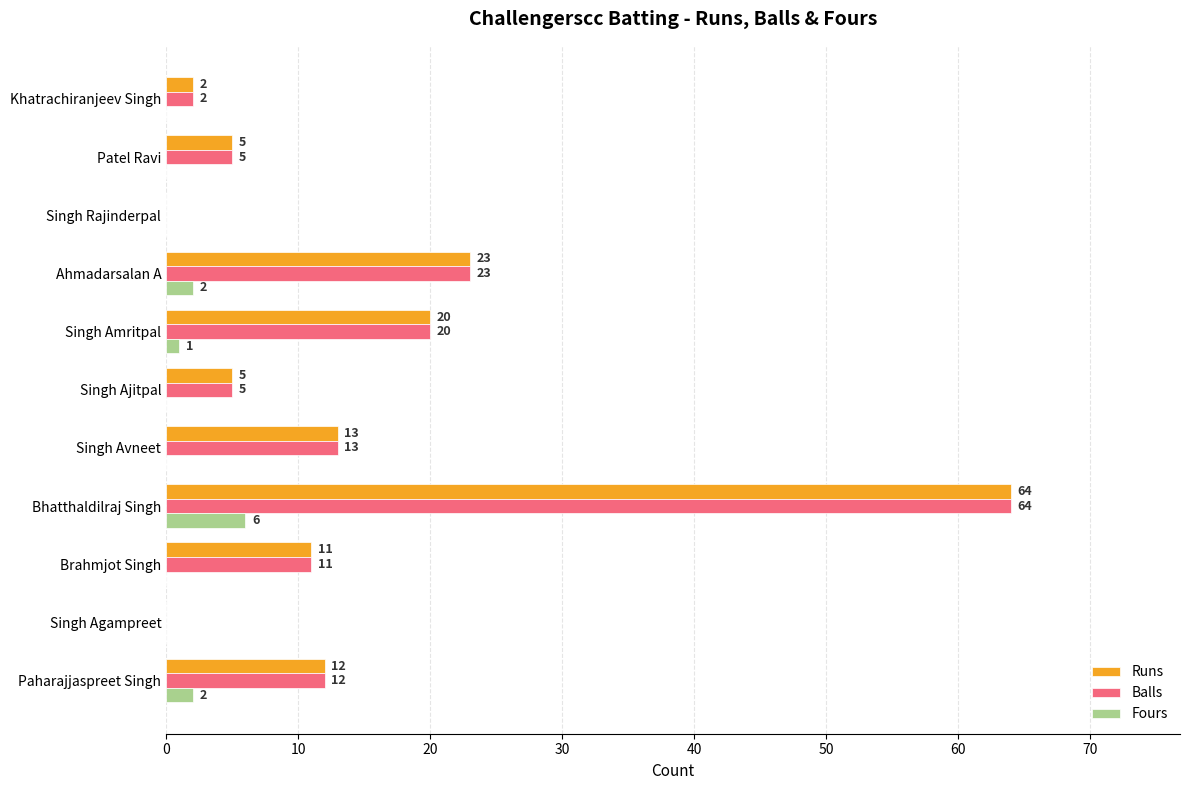

True or false: Runs has a value of 20 at Singh Agampreet.

False